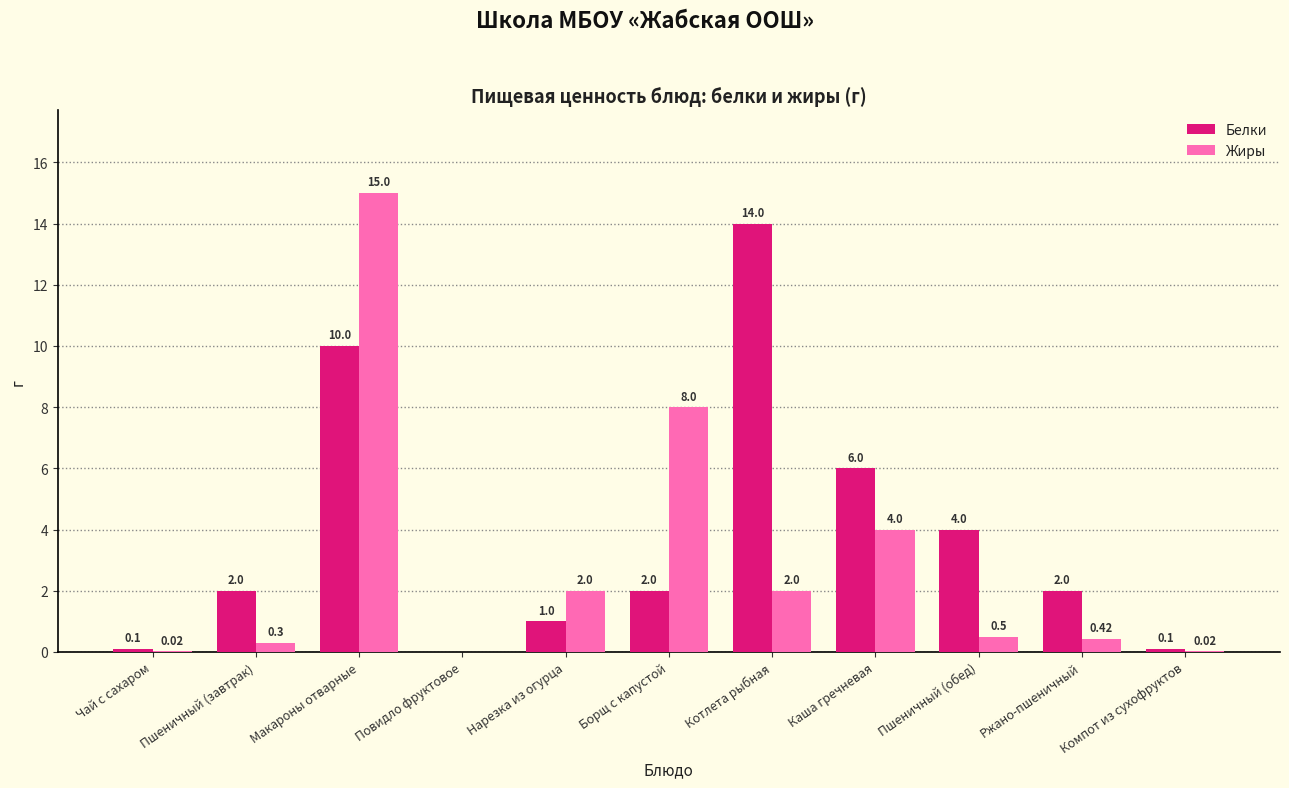

Is the value of Жиры at Ржано-пшеничный greater than the value of Белки at Чай с сахаром?

Yes